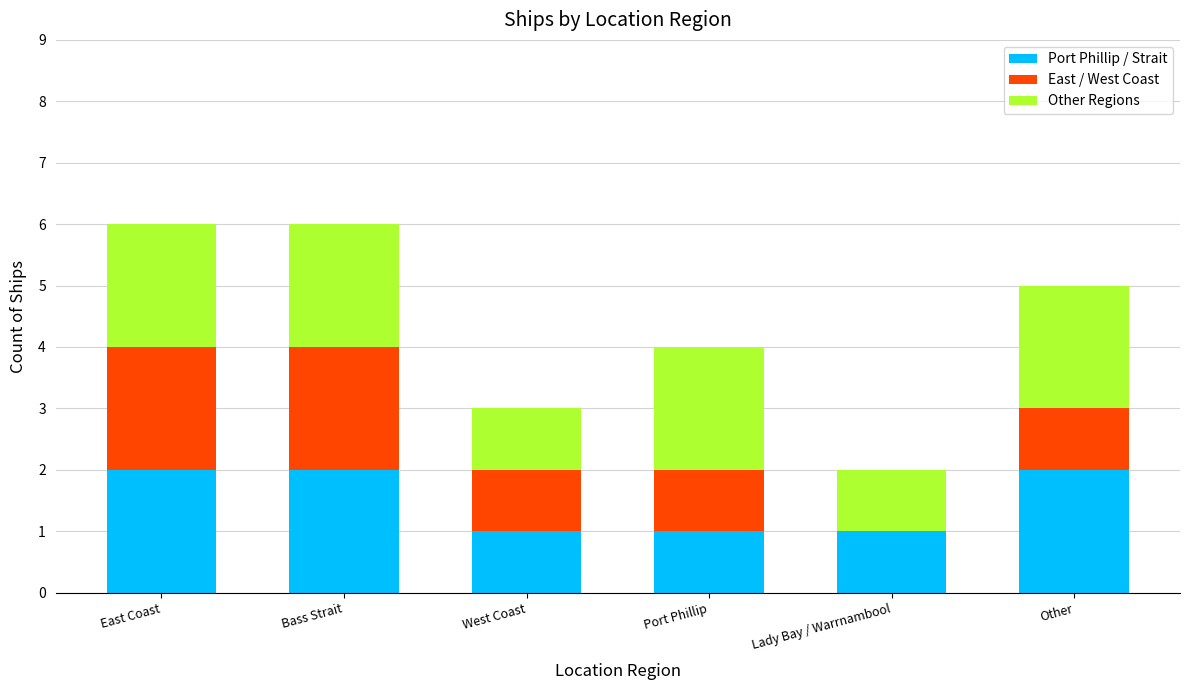

What are all the series names shown in the legend?

Port Phillip / Strait, East / West Coast, Other Regions